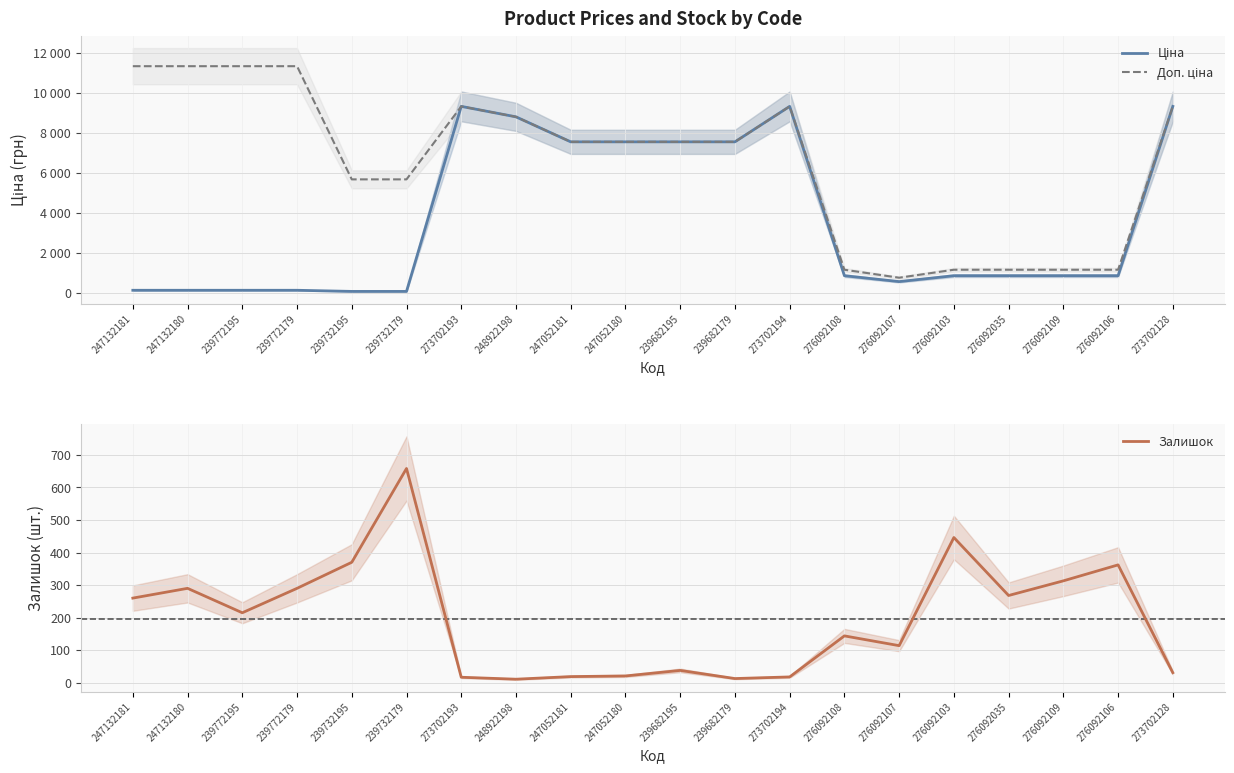

What is the difference between the second highest and minimum values in the Ціна series?

9264.7